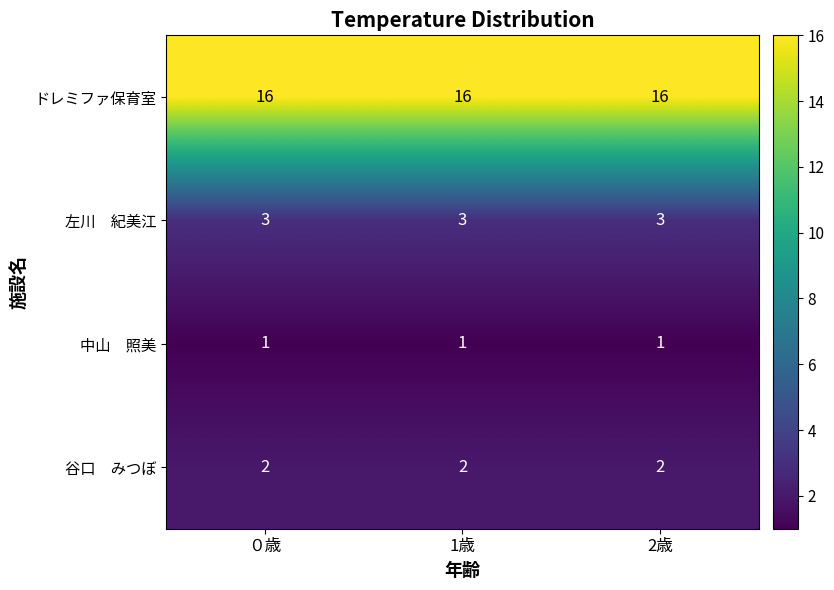

The value of ドレミファ保育室 at ０歳 is 16. True or false?

True